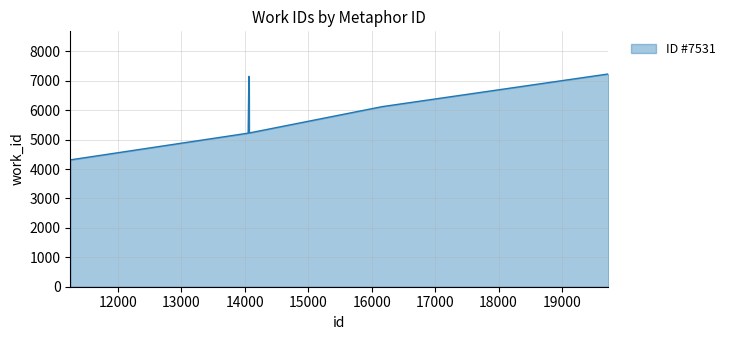

How many distinct data groups are displayed?

1